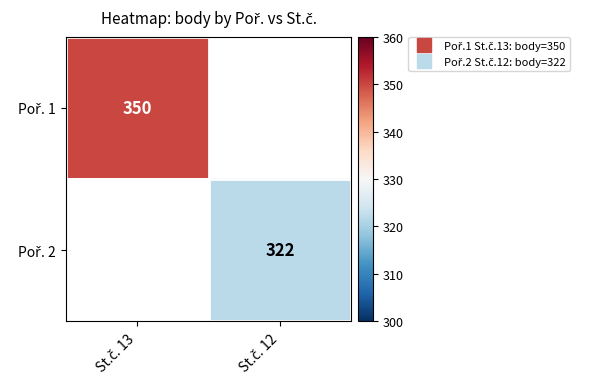

The value of Poř. 2 at St.č. 12 is 95.7. True or false?

False